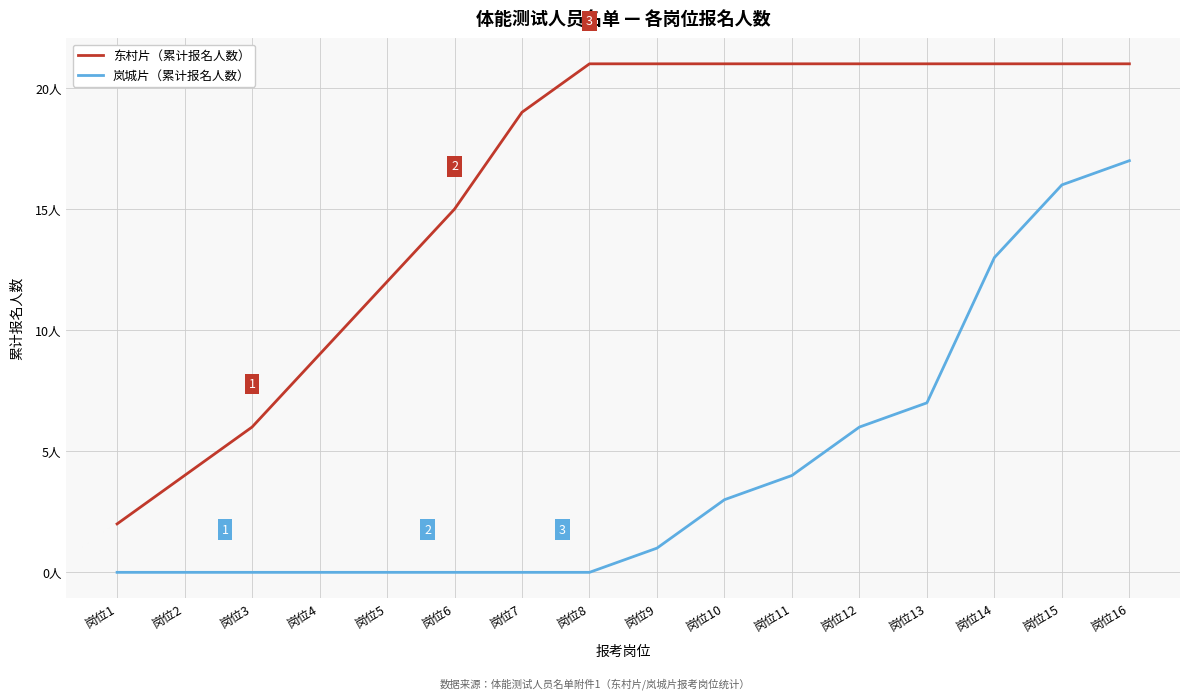

Does the chart display data point markers on the line(s)?

No